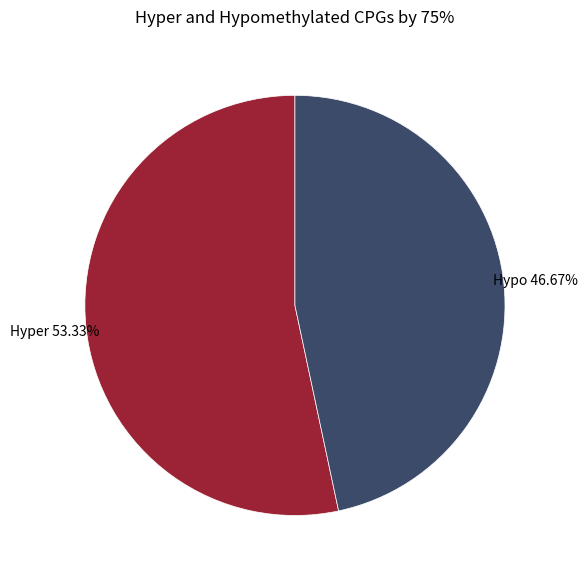

Which slice is the largest?

Hyper